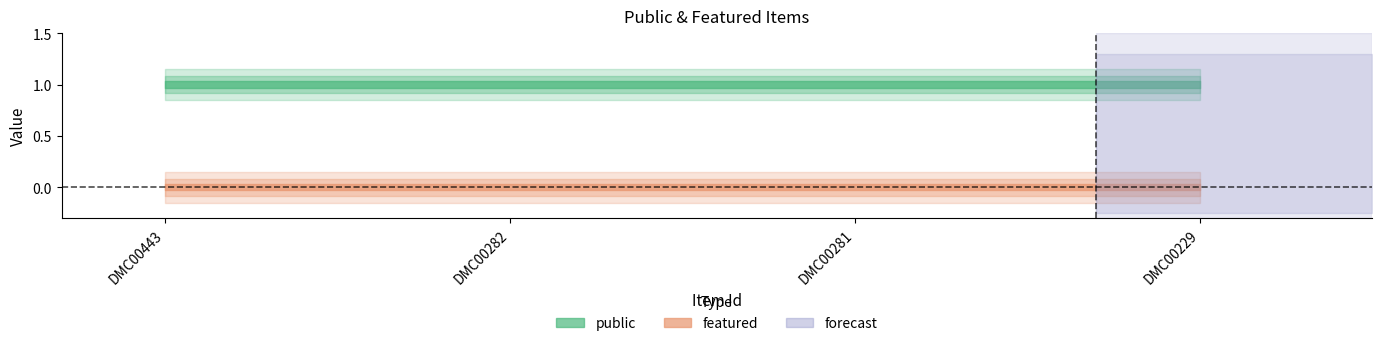

Between DMC00281 and DMC00229, which is larger?

DMC00281